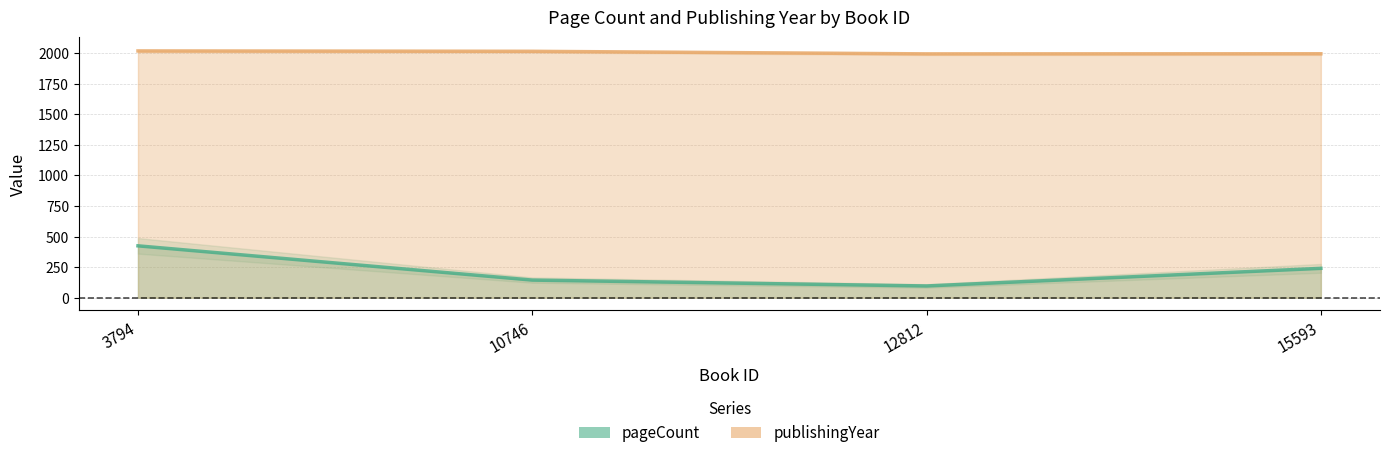

How many interior local valleys does the pageCount series have?

1